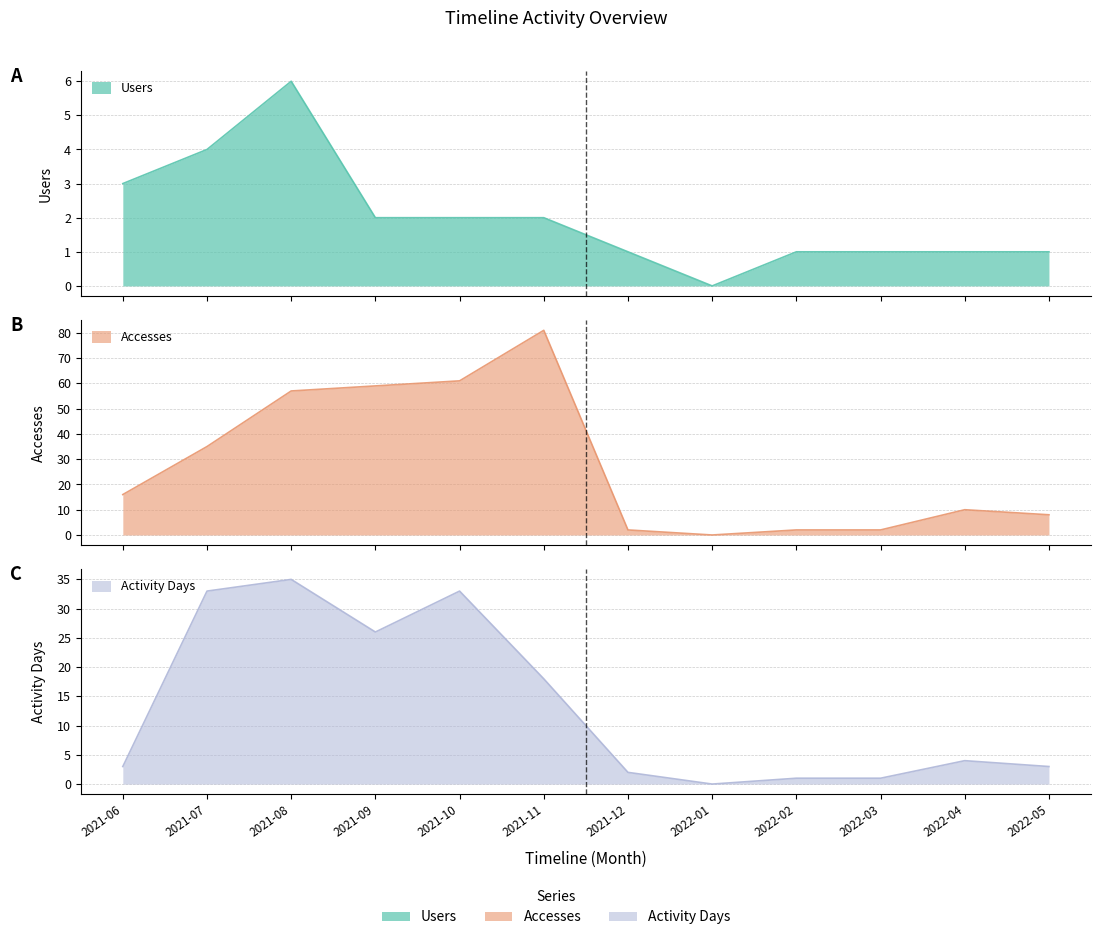

The Activity Days series shows 26 at 2021-09. True or false?

True